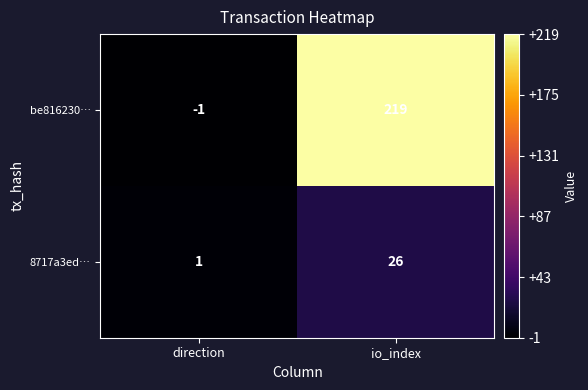

What is the maximum value shown in the chart?

219